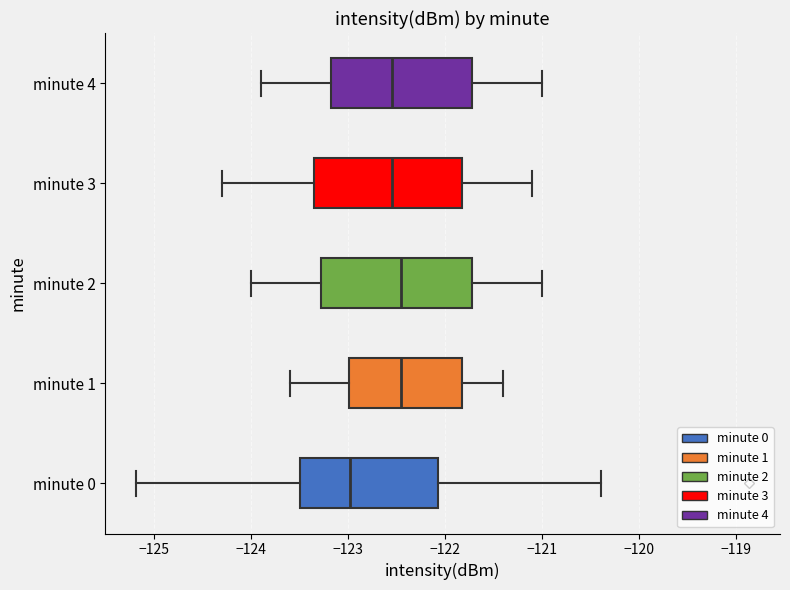

Where is the right edge of the box for minute 4 on the x-axis? The values are not printed on the chart, so give them approximately, as read against the axis.

-121.7